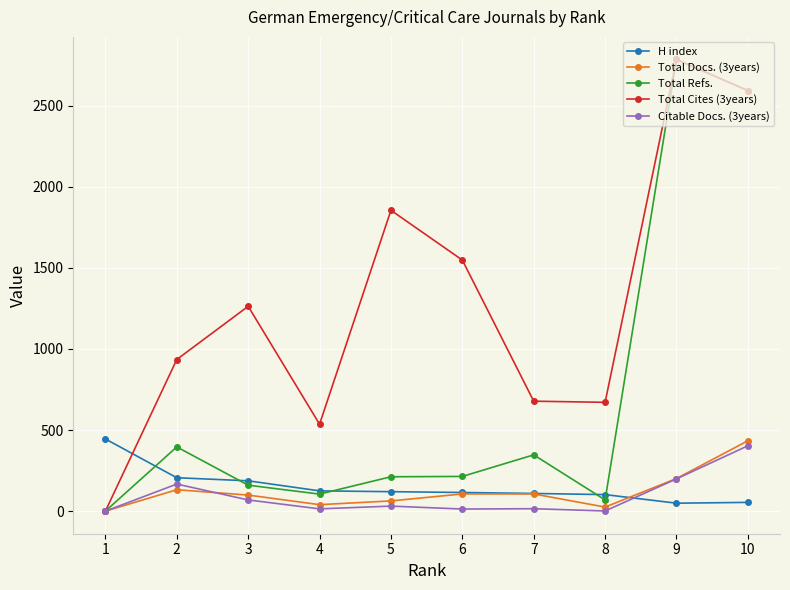

Count the number of categories in the chart.

10